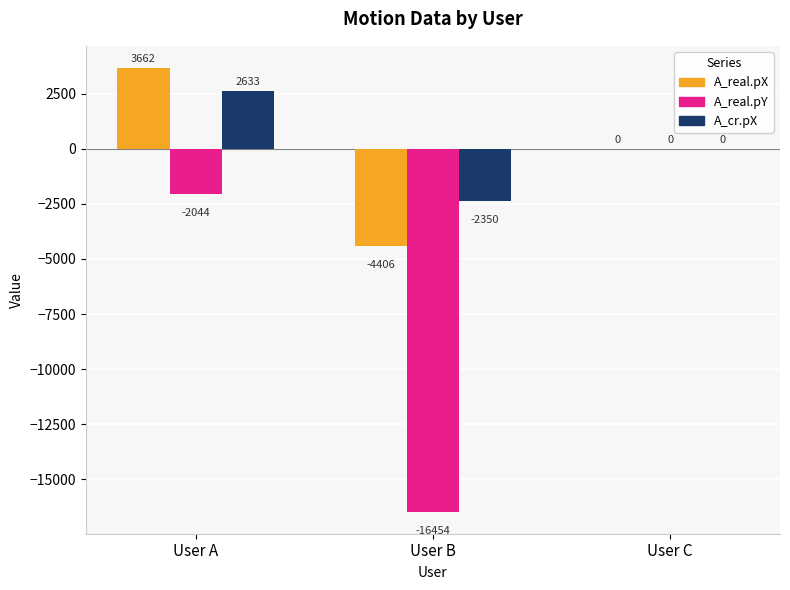

How many groups of bars are there?

3